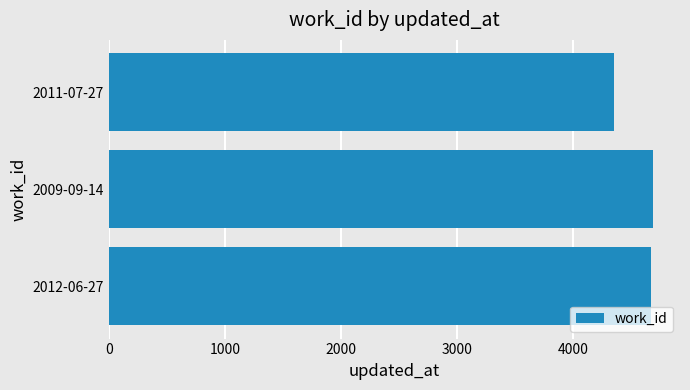

What is the average value?

4570